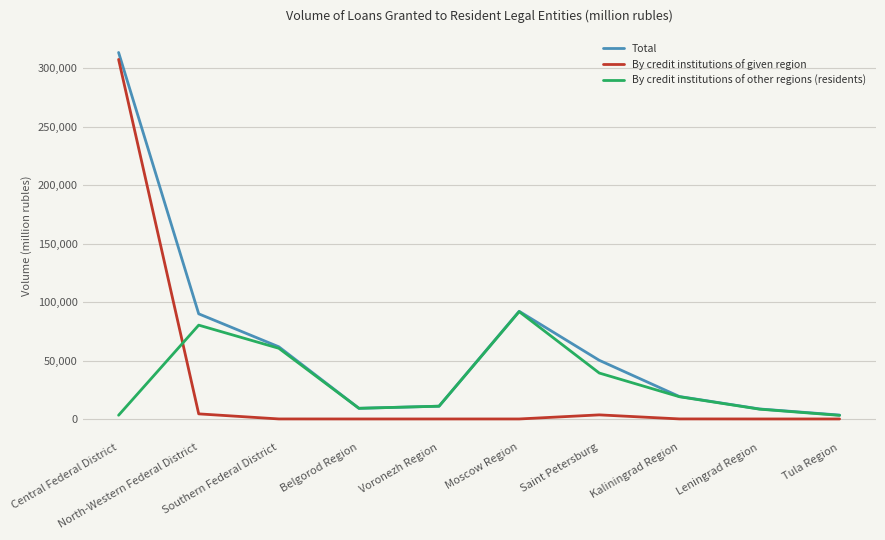

What are all the series names shown in the legend?

Total, By credit institutions of given region, By credit institutions of other regions (residents)